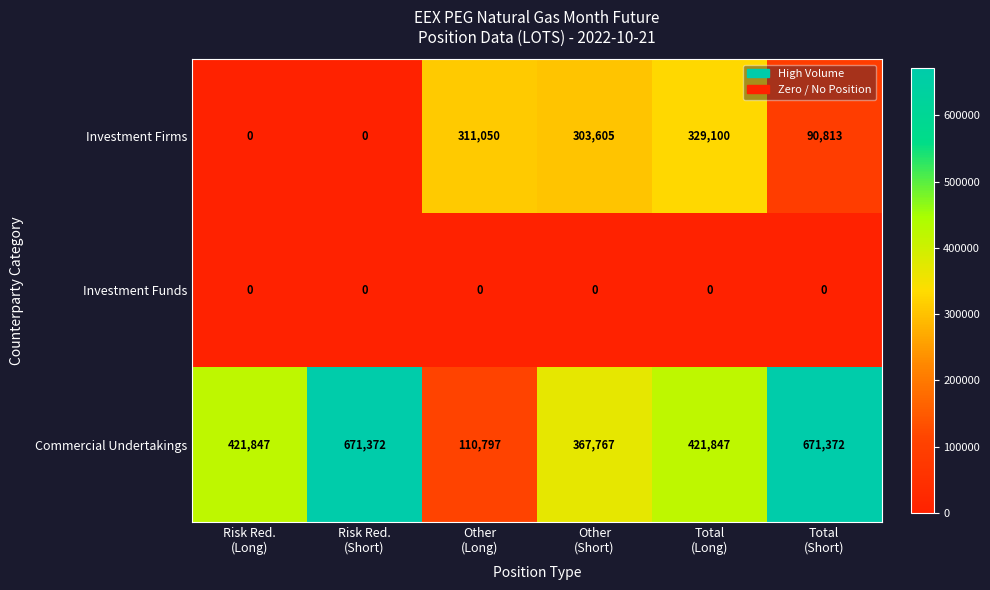

List the series in order of their peak value, highest first.

Commercial Undertakings, Investment Firms, Investment Funds